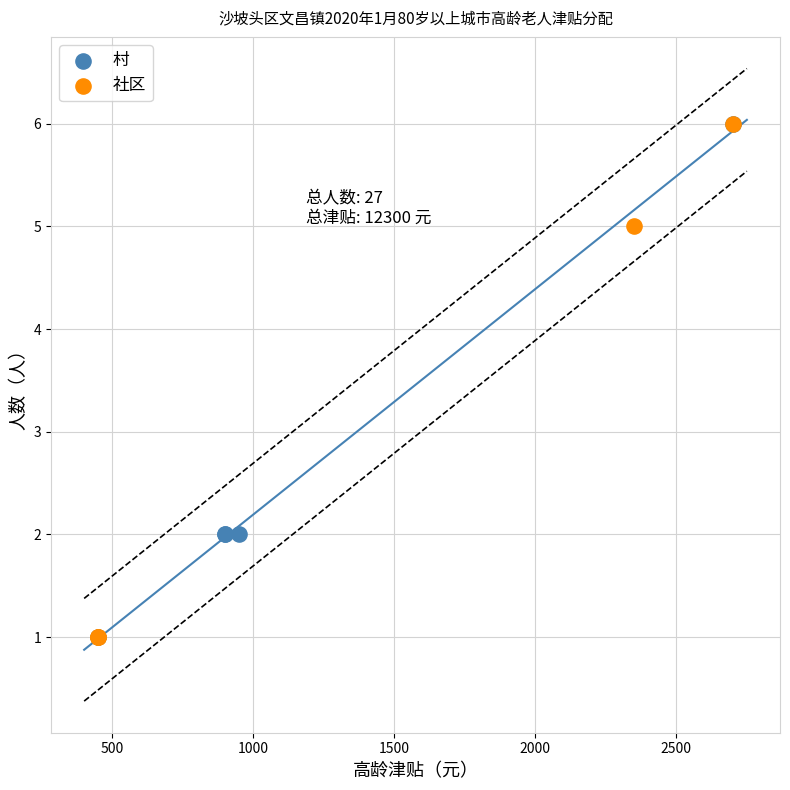

What are all the series names shown in the legend?

村, 社区